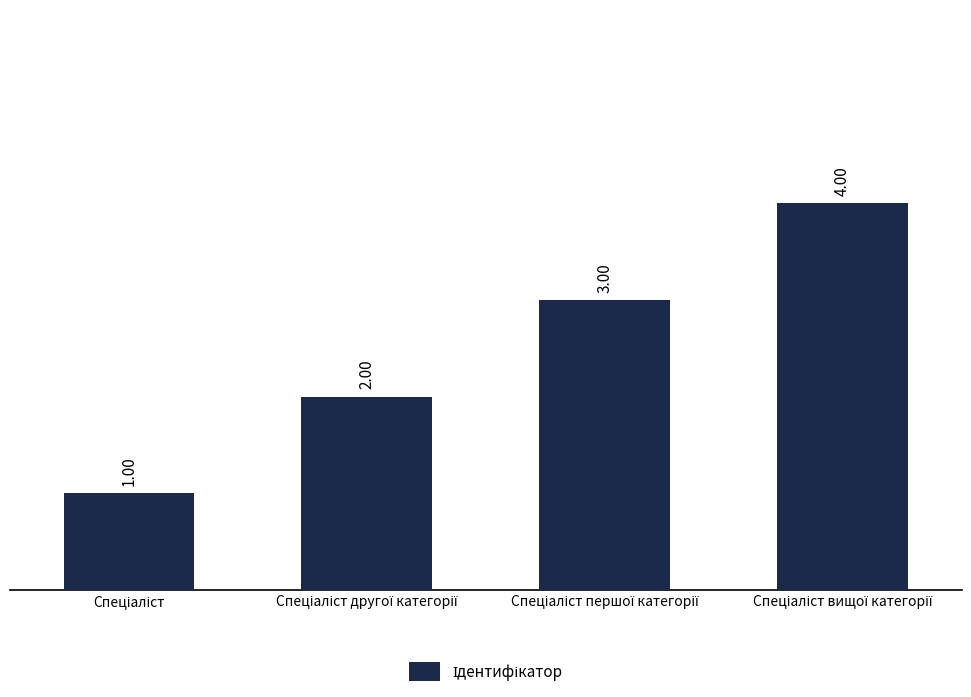

What is the difference between the maximum and minimum values?

3